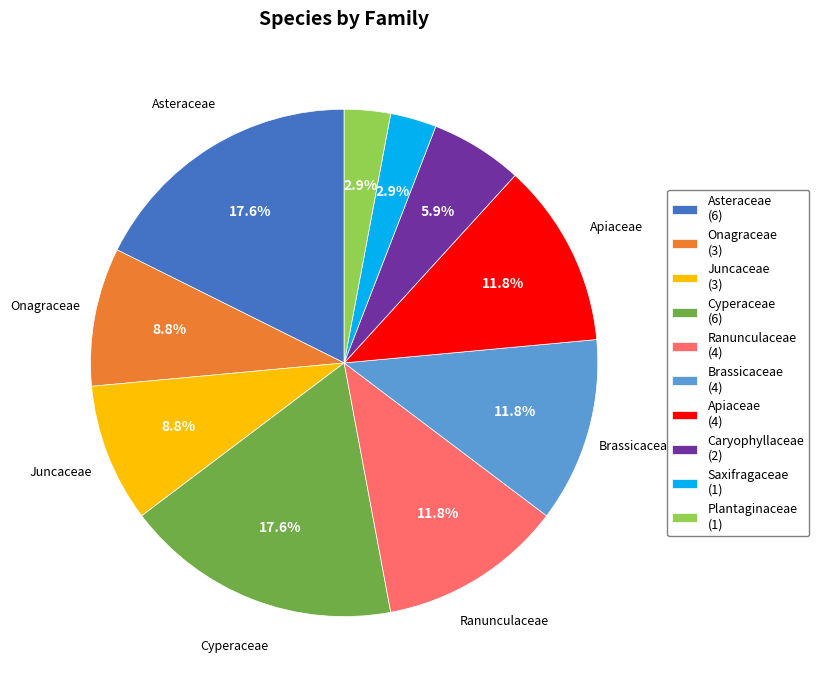

Approximately how many times larger is the value at Apiaceae (4) compared to Juncaceae (3)?

1.3